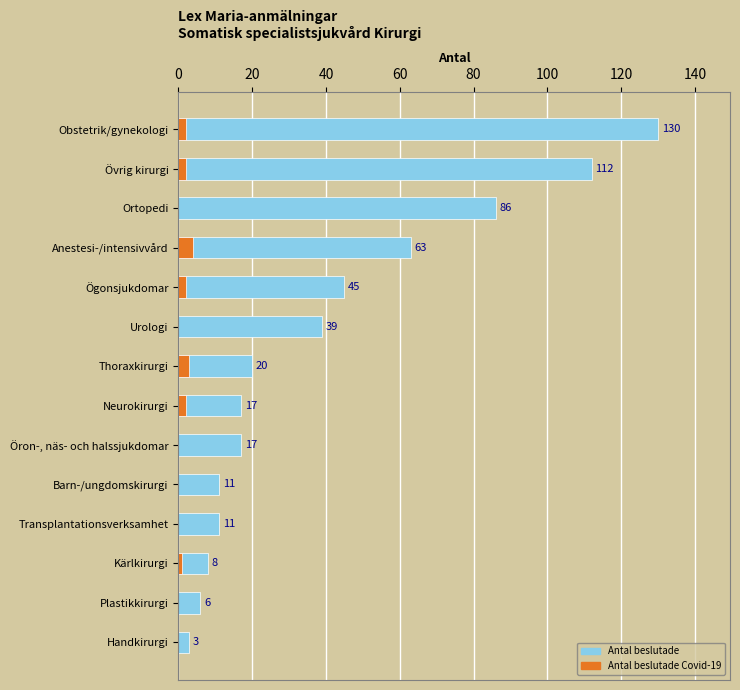

What is the difference between the second highest and second lowest values in the Antal beslutade Covid-19 series?

3